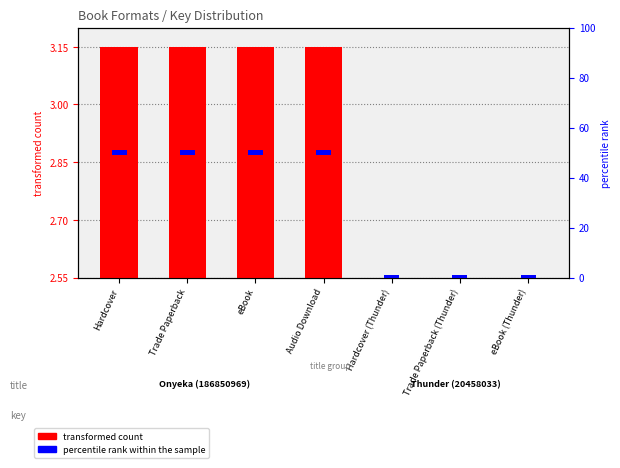

Which series has the largest total across all categories?

percentile rank within the sample